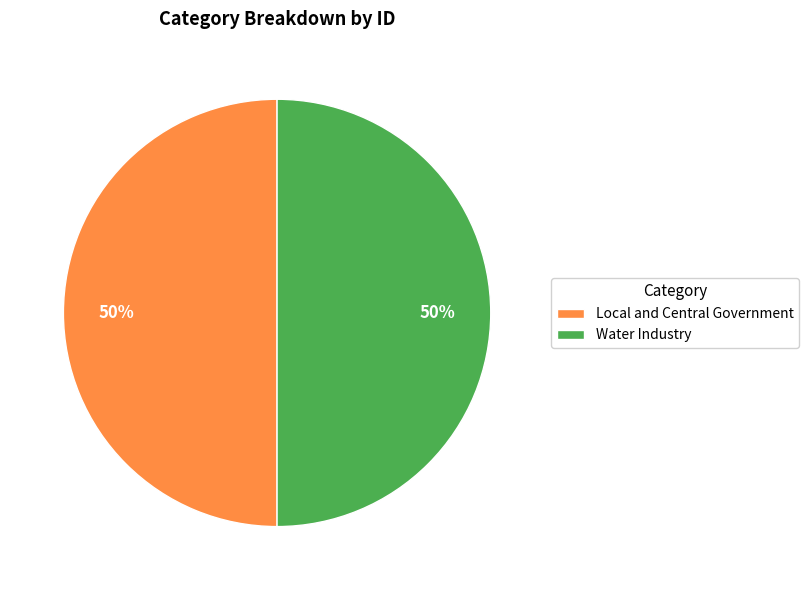

Is it true that Water Industry is 61% of the pie?

False